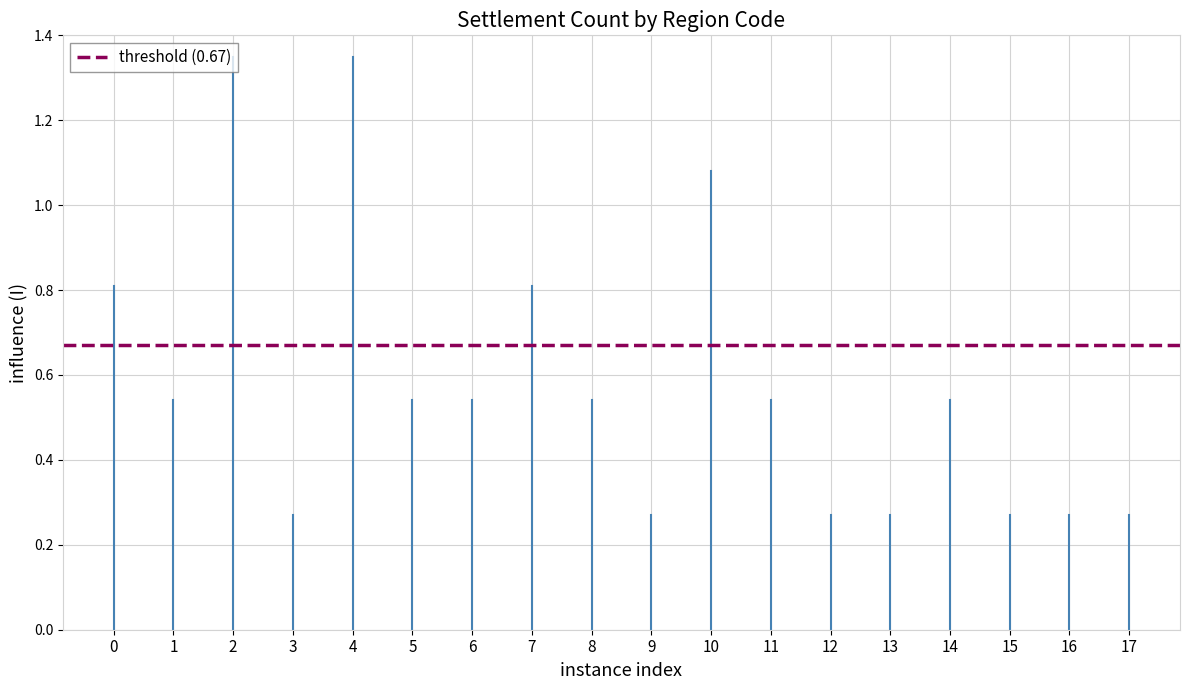

Does the chart display data point markers on the line(s)?

No